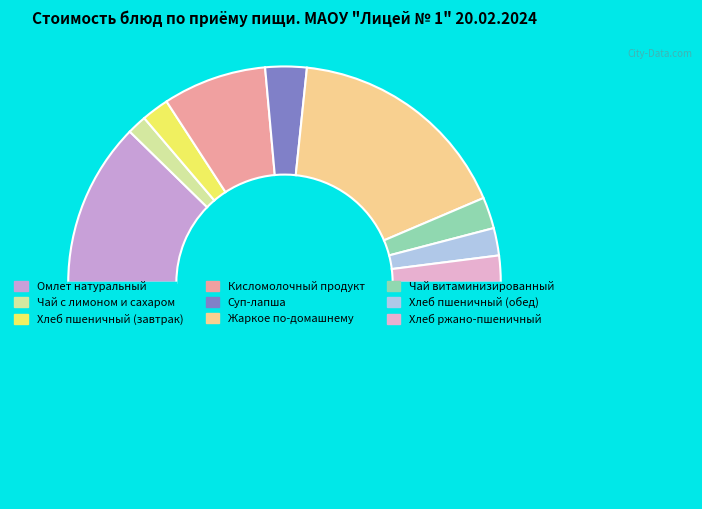

How many segments does this pie chart have?

10